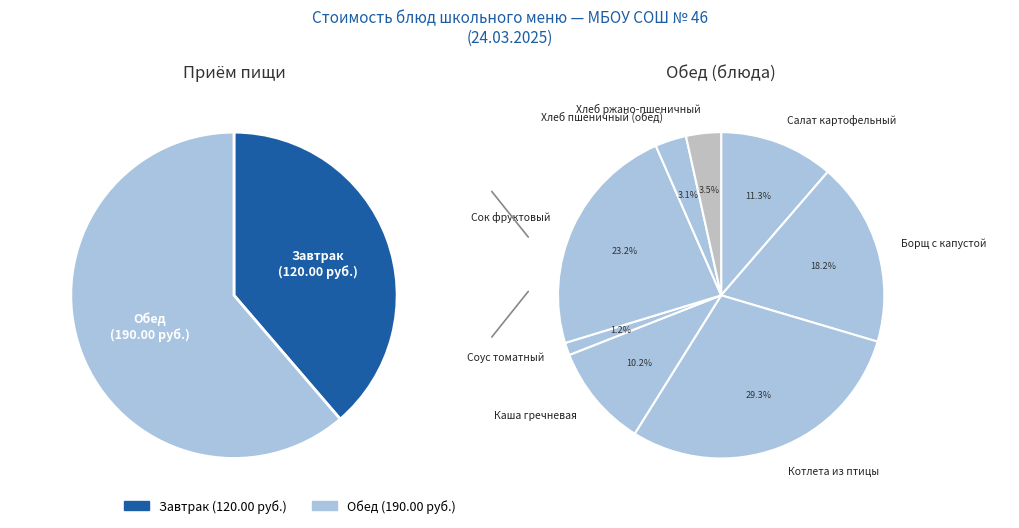

Which slice is the smallest?

Соус томатный